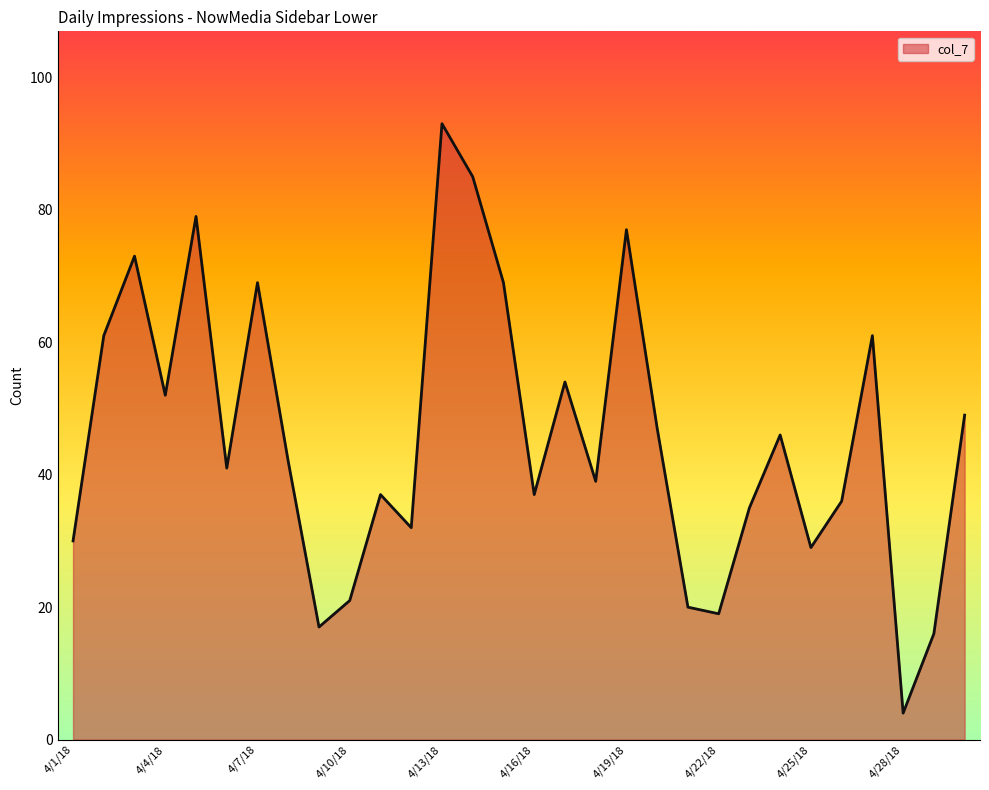

How many interior local peaks (higher than both neighbors) does the data have?

9